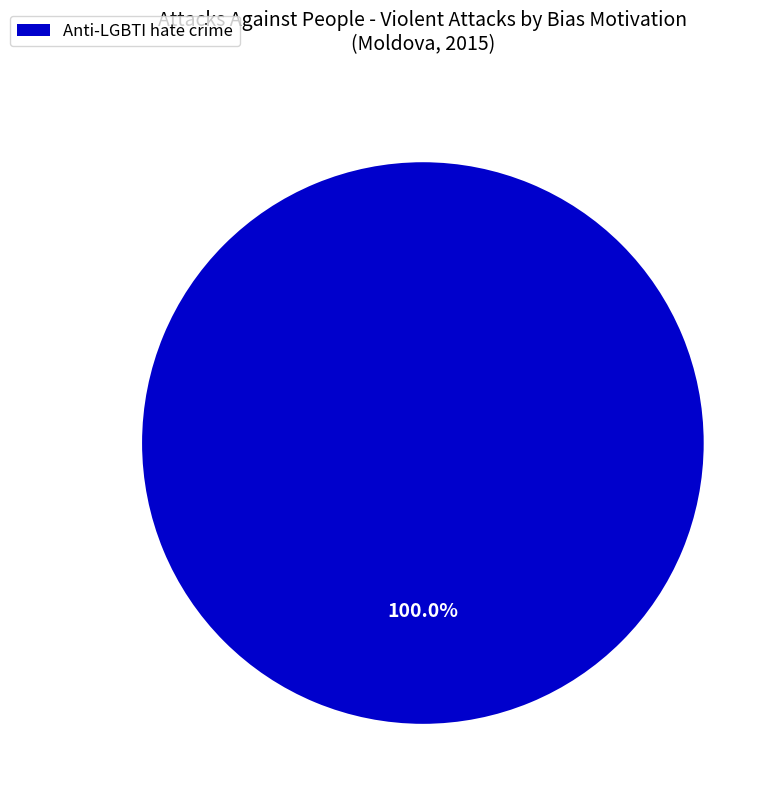

Which slice represents more than half of the pie?

Anti-LGBTI hate crime